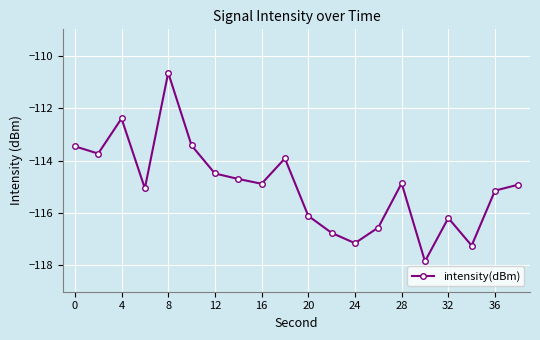

Count the number of values greater than -114.

6